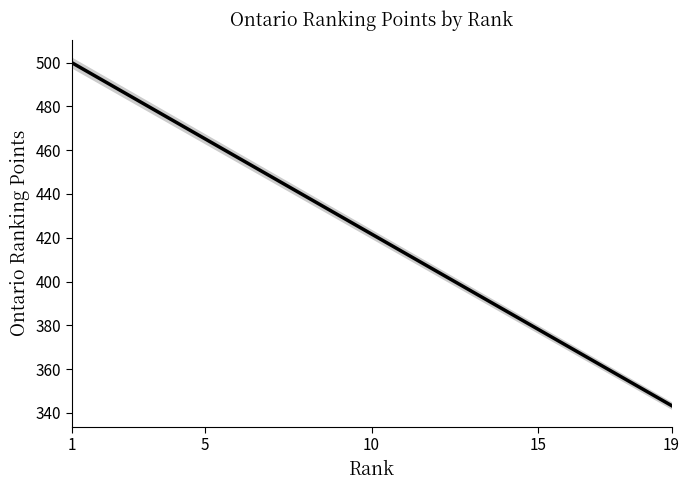

Count the number of data series in this chart.

1